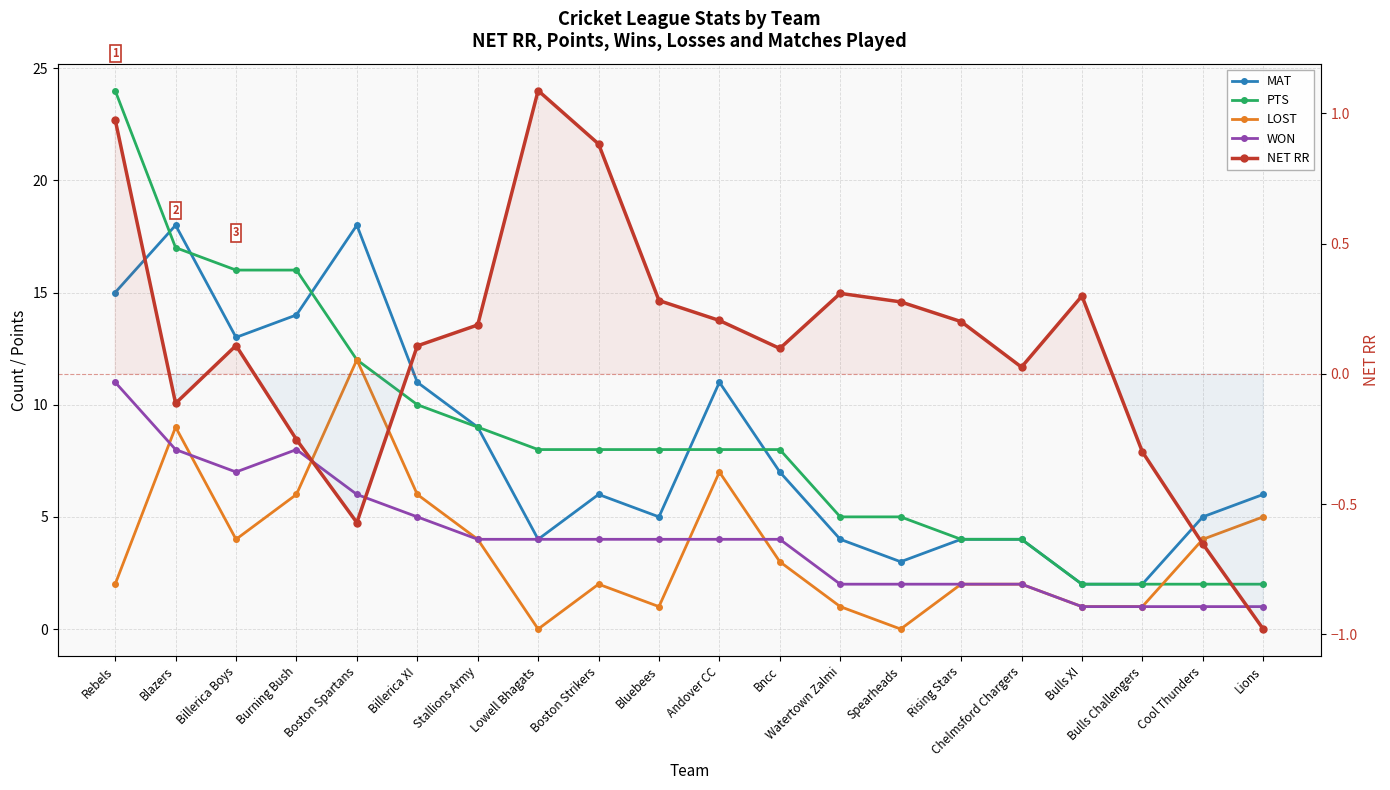

At which category does WON reach its first local peak?

Burning Bush